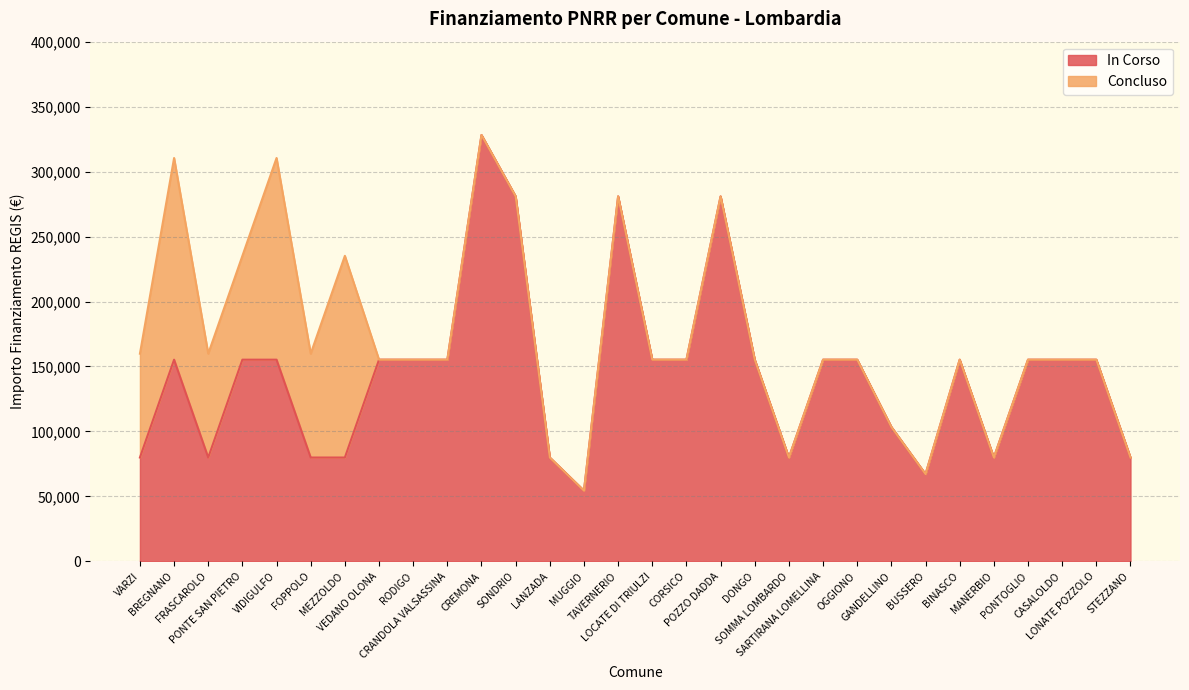

At which category does the chart reach its minimum across all series?

MUGGIO